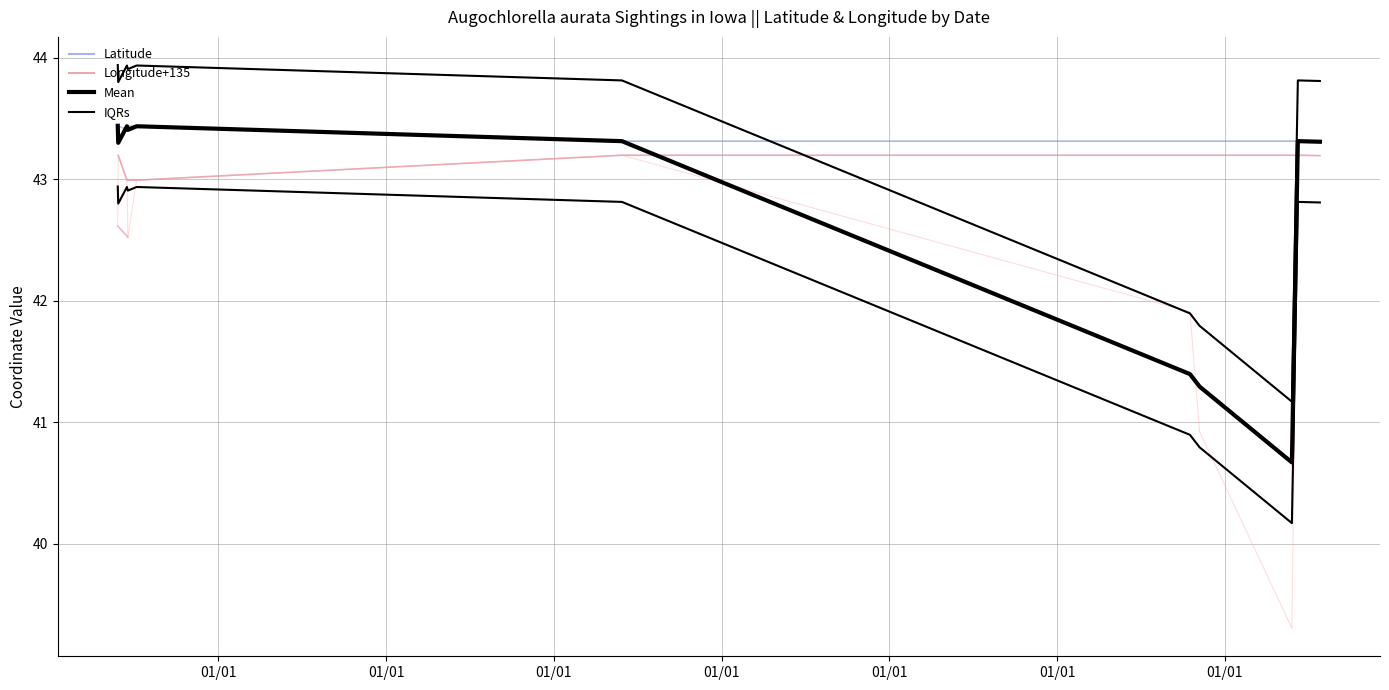

What is the value of the Mean Lat point at the 10th from the left?

41.3